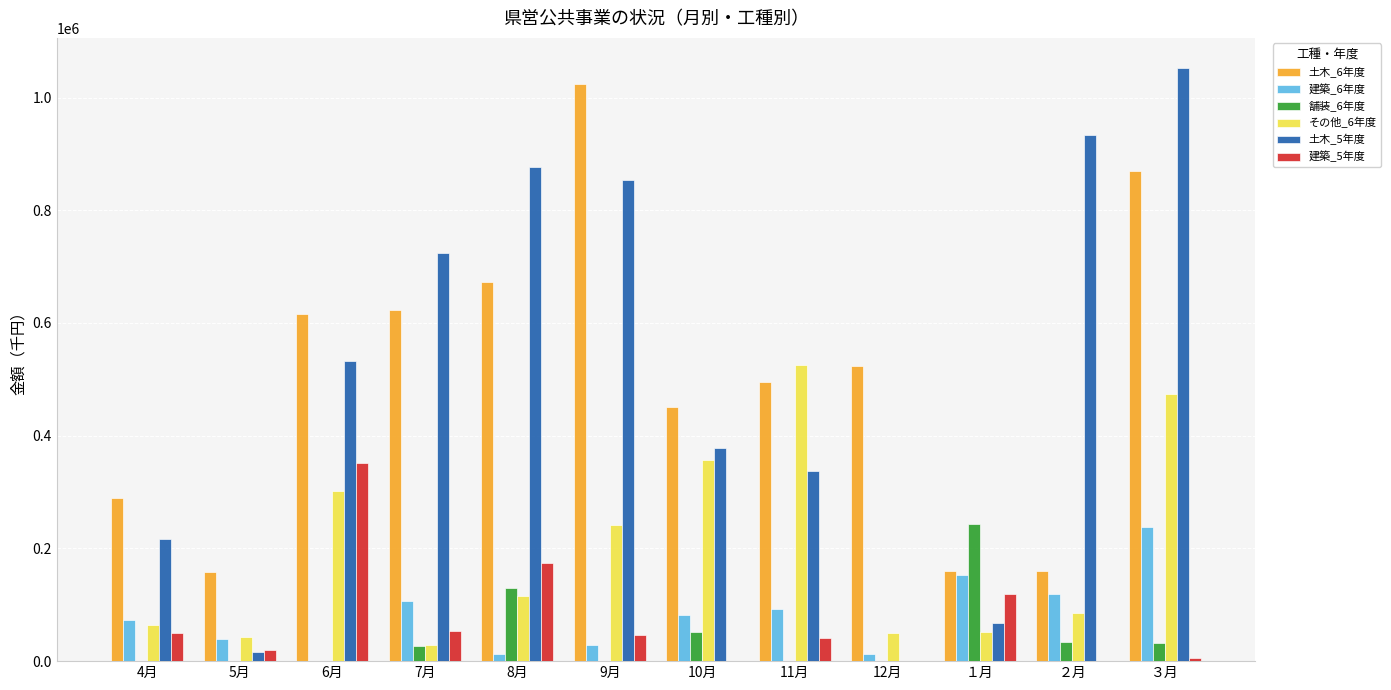

What is the maximum value shown in the chart?

1053220